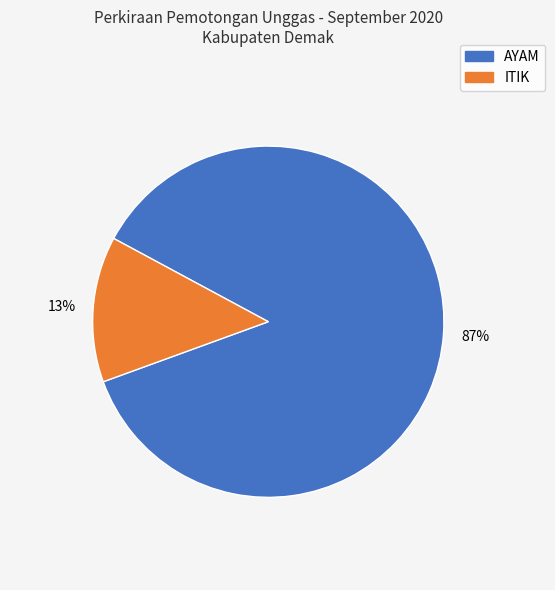

True or false: ITIK accounts for 27% of the total.

False